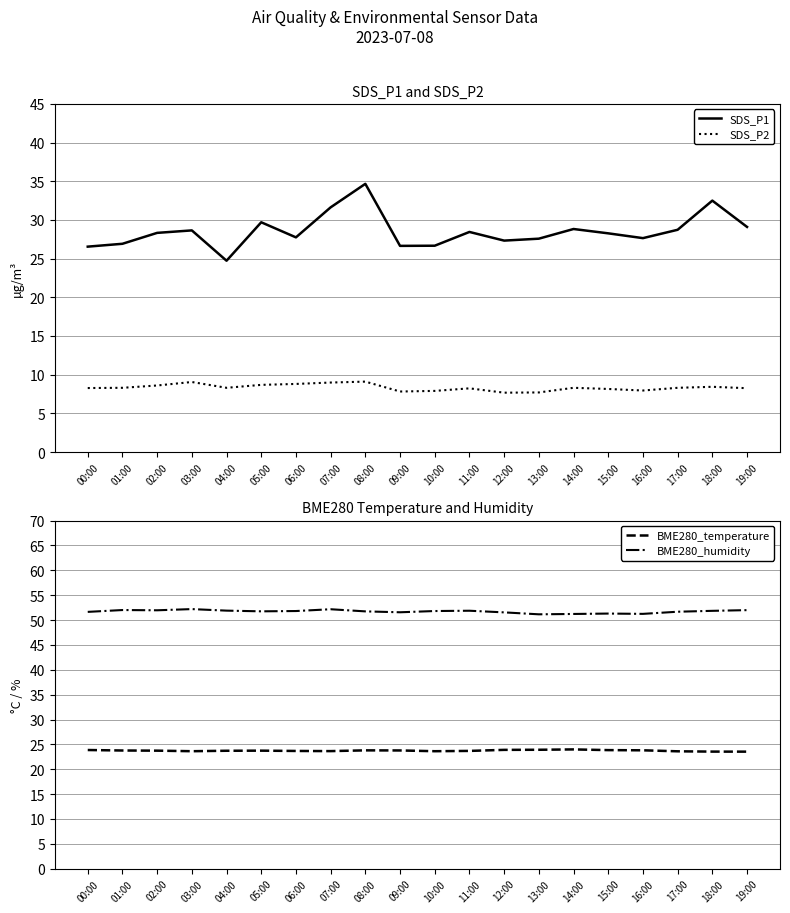

True or false: SDS_P2 and BME280_temperature cross at least once.

False